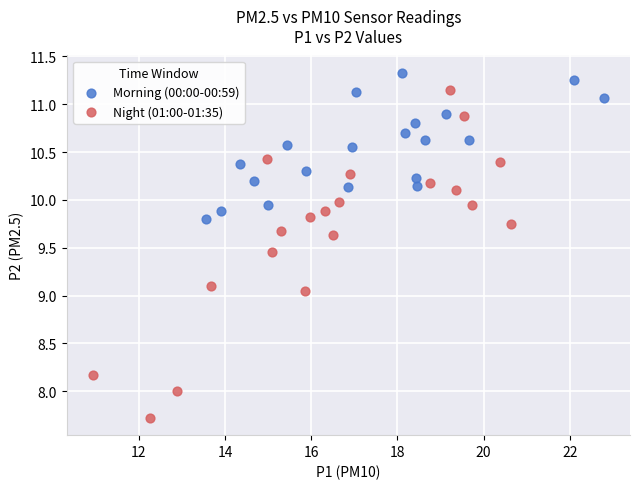

Which series has the widest spread of Y values?

Night (01:00-01:35)